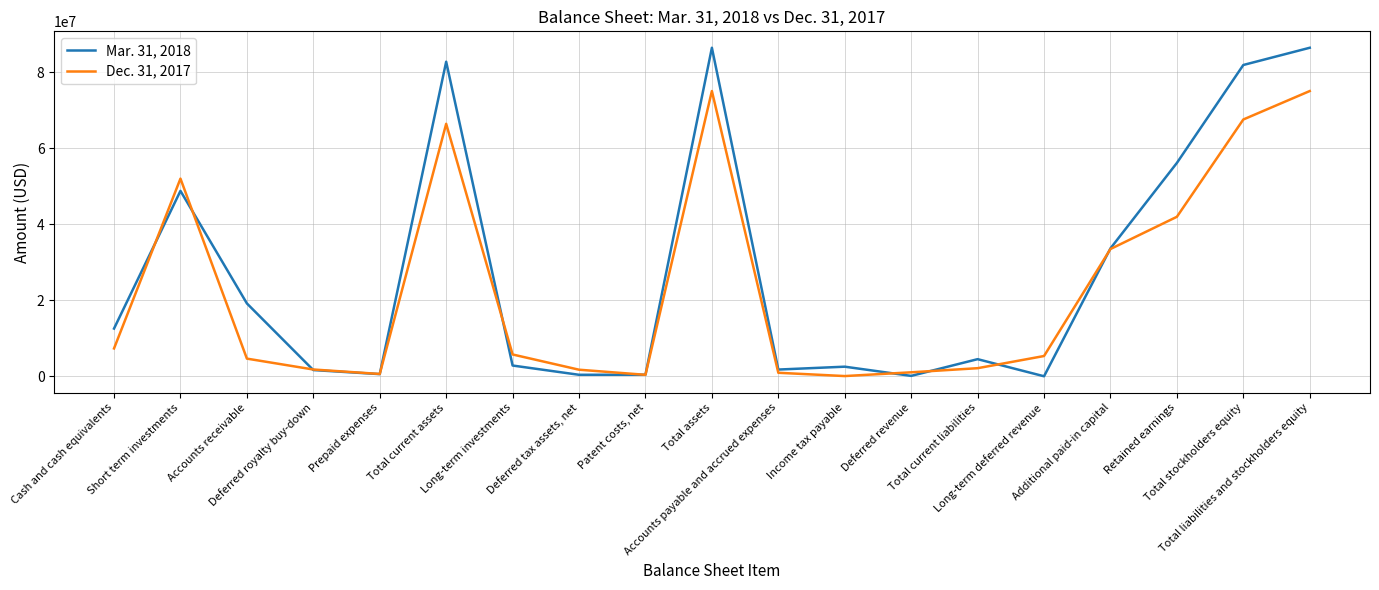

What is the approximate value of Dec. 31, 2017 at Deferred revenue, to the nearest 10?

1057980